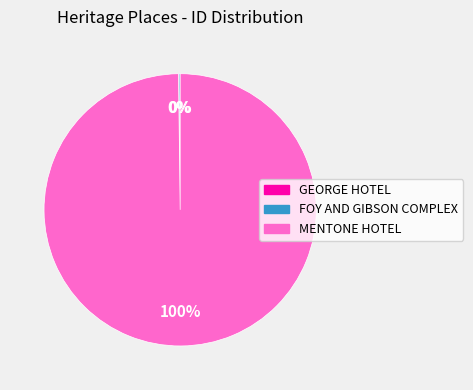

To the nearest percent, what percentage of the pie is MENTONE HOTEL?

100%